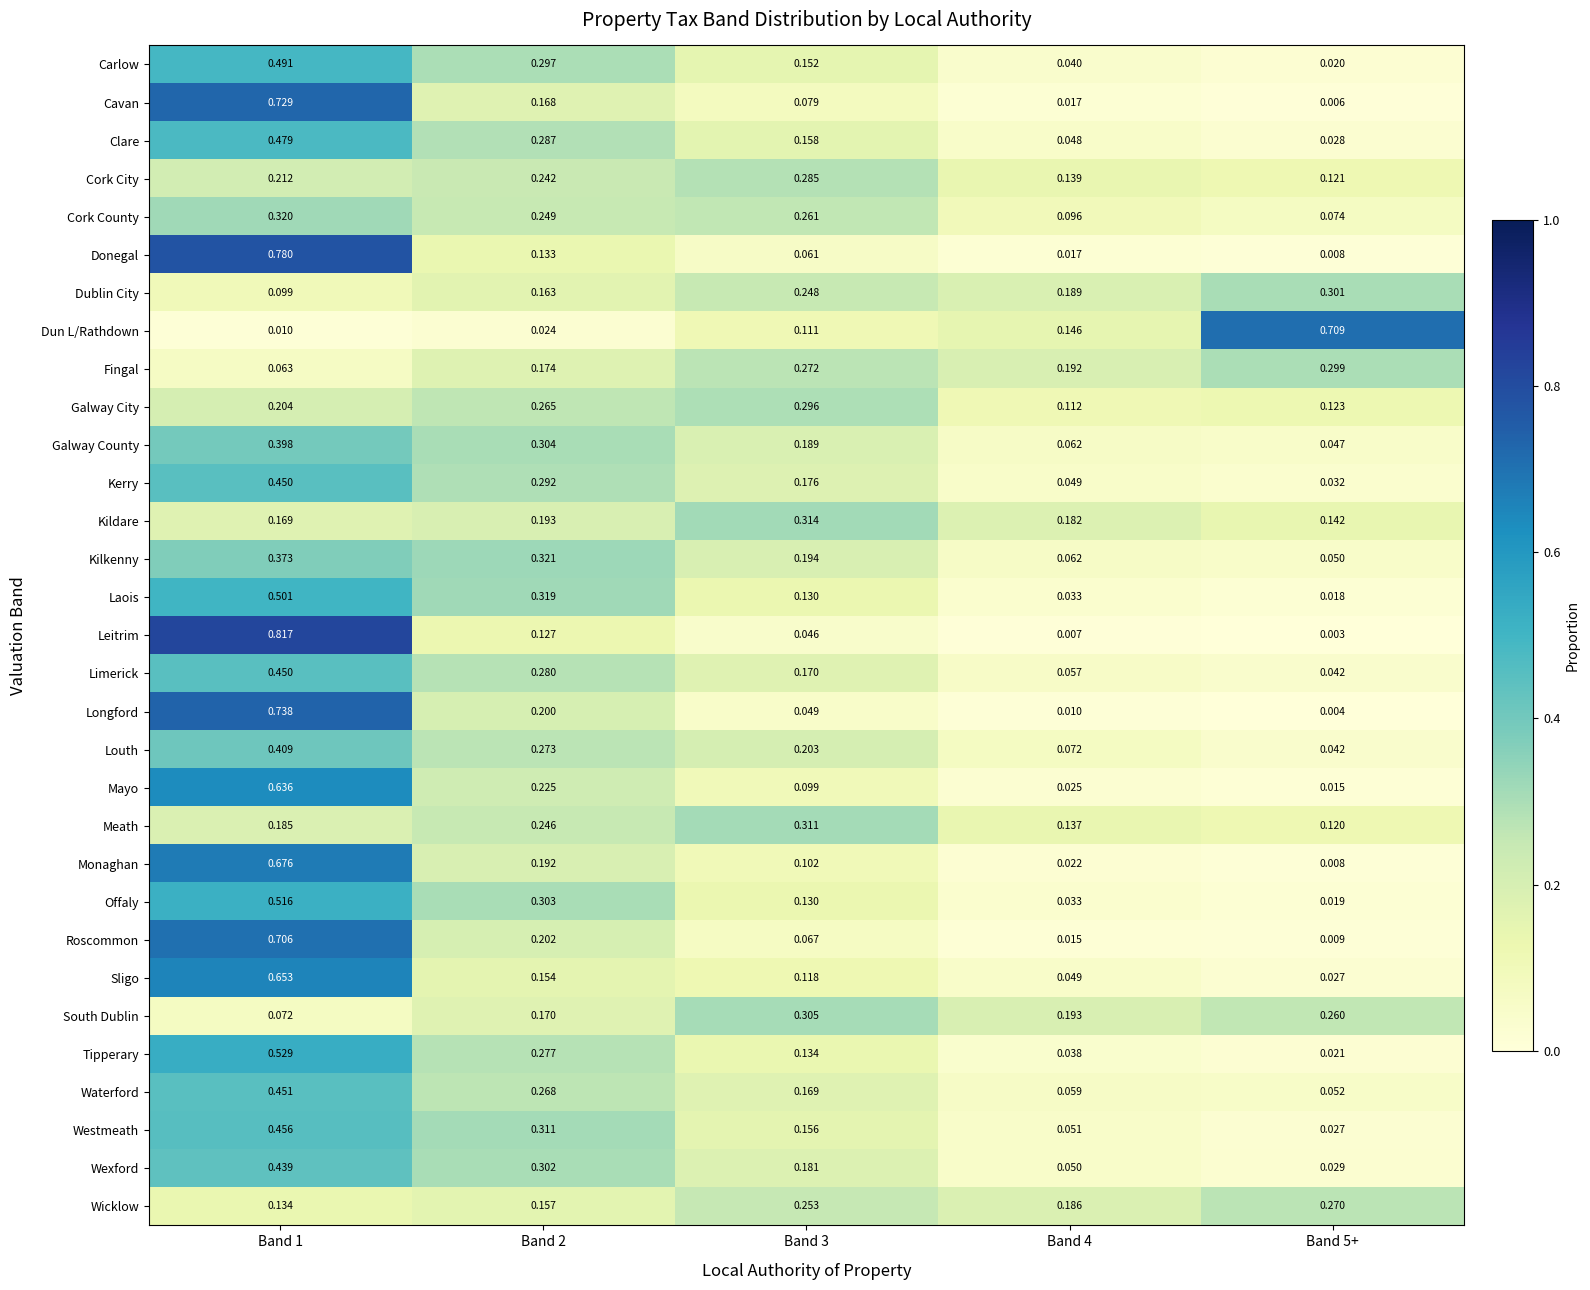

Which series has the largest range (max minus min)?

Leitrim